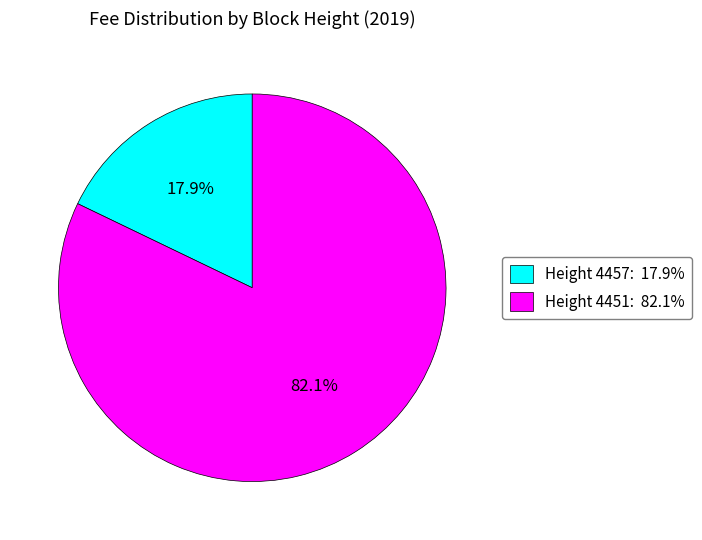

Rank the categories by value from lowest to highest.

Height 4457: 17.9%, Height 4451: 82.1%